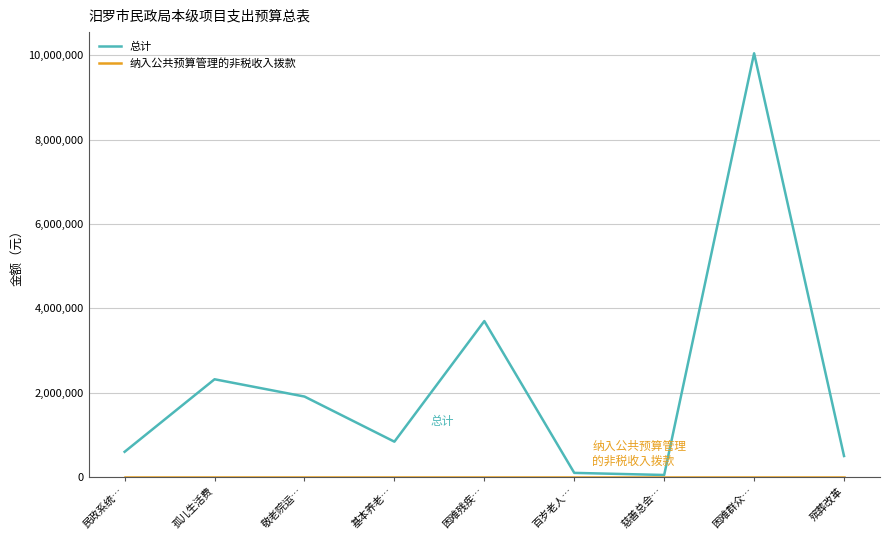

What value does the 总计 series have at 敬老院运…?

1910000